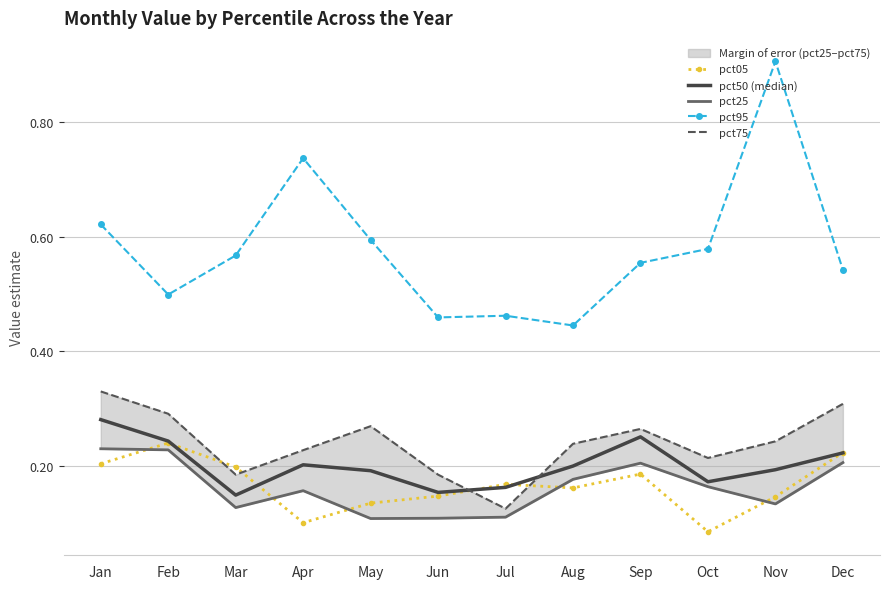

What are all the series names shown in the legend?

pct05, pct50 (median), pct25, pct95, pct75